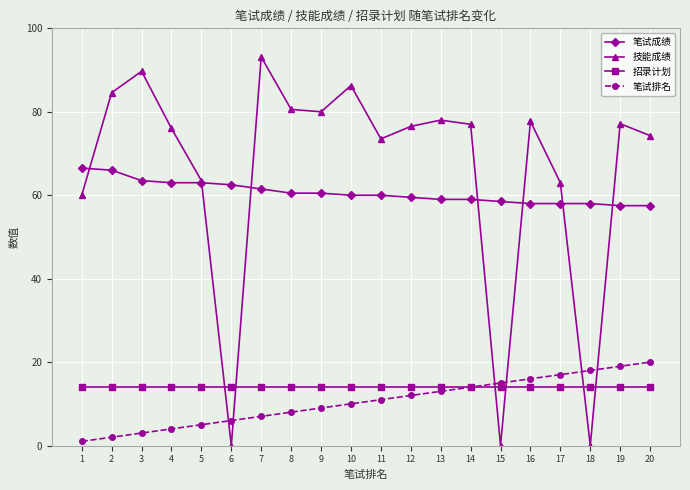

Does the chart have visible grid lines?

Yes